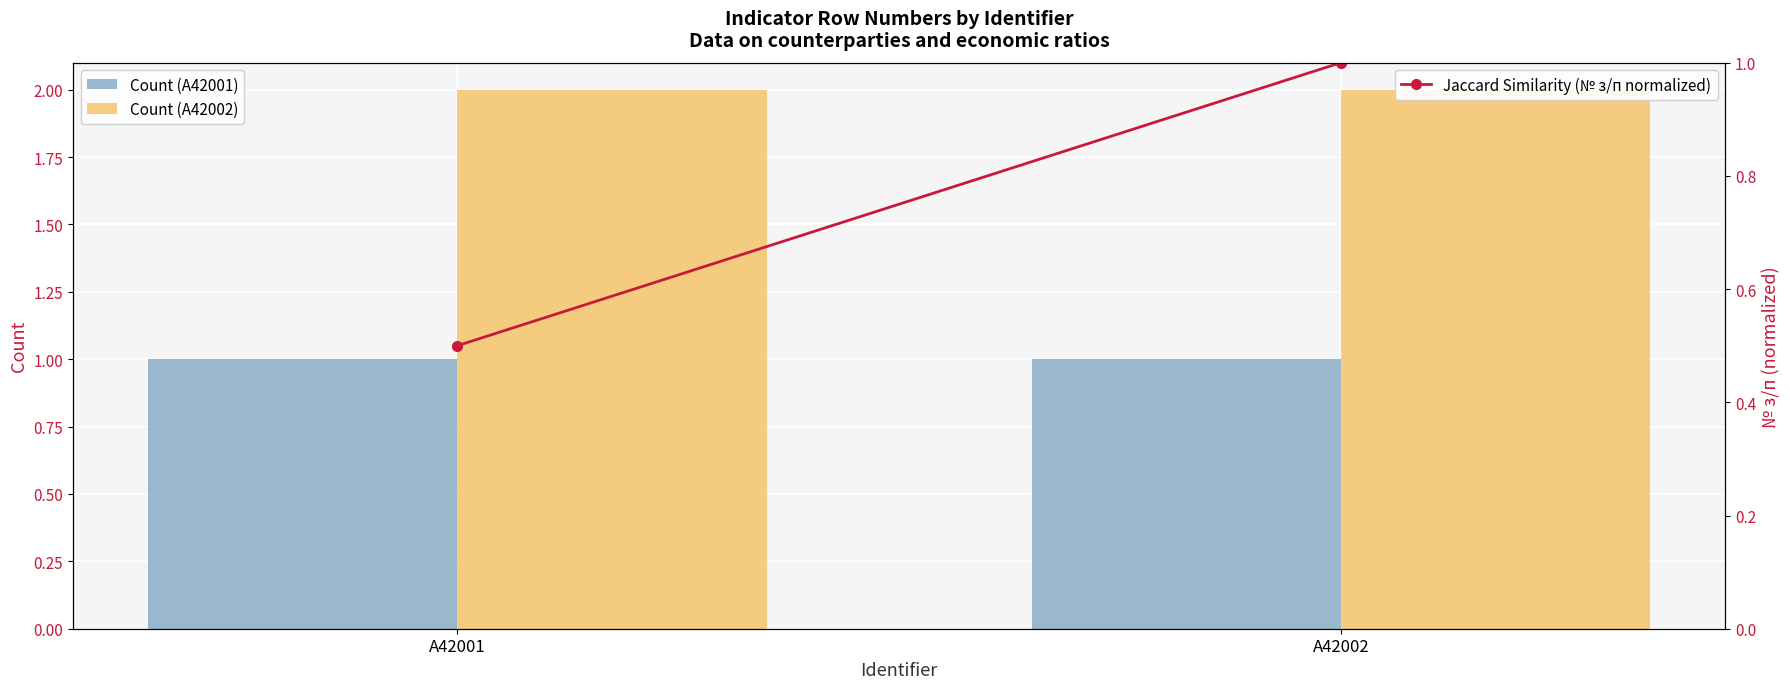

At A42001, list the series in order from largest to smallest.

Count (A42002), Count (A42001), Jaccard Similarity (№ з/п normalized)